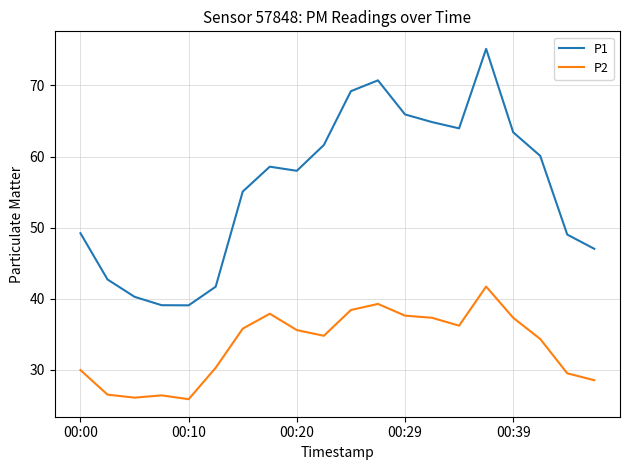

Which series has the largest total across all categories?

P1